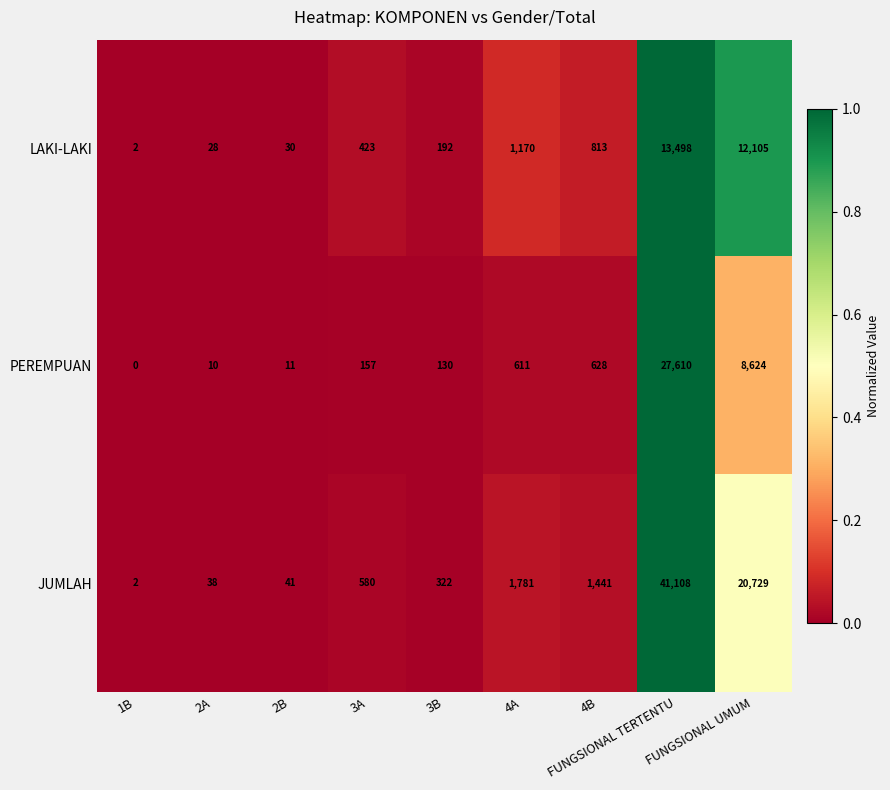

What is the average value of the JUMLAH series?

7338